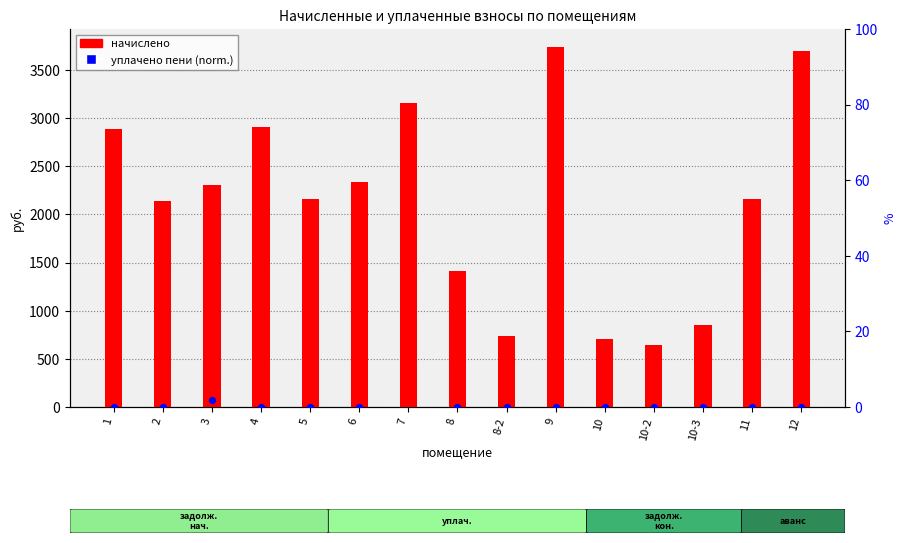

Which series has the largest total across all categories?

начислено